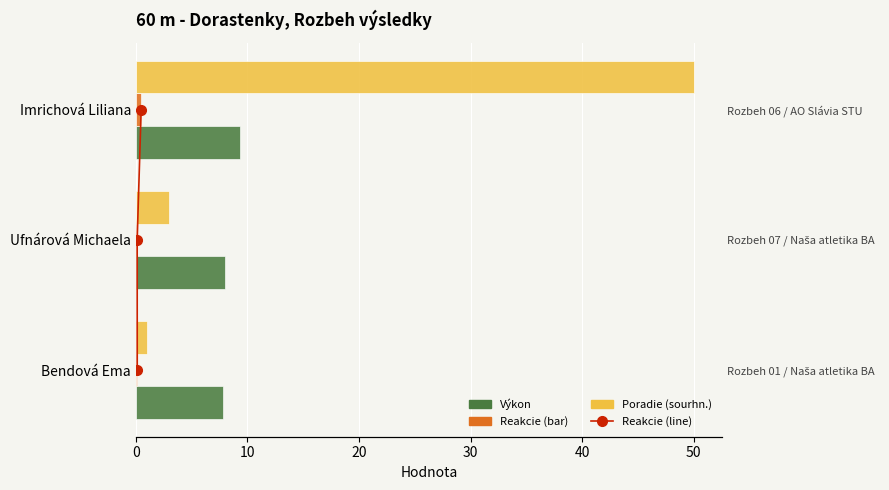

What is the value of the Poradie (sourhn.) bar at the 1st from the left?

1.0